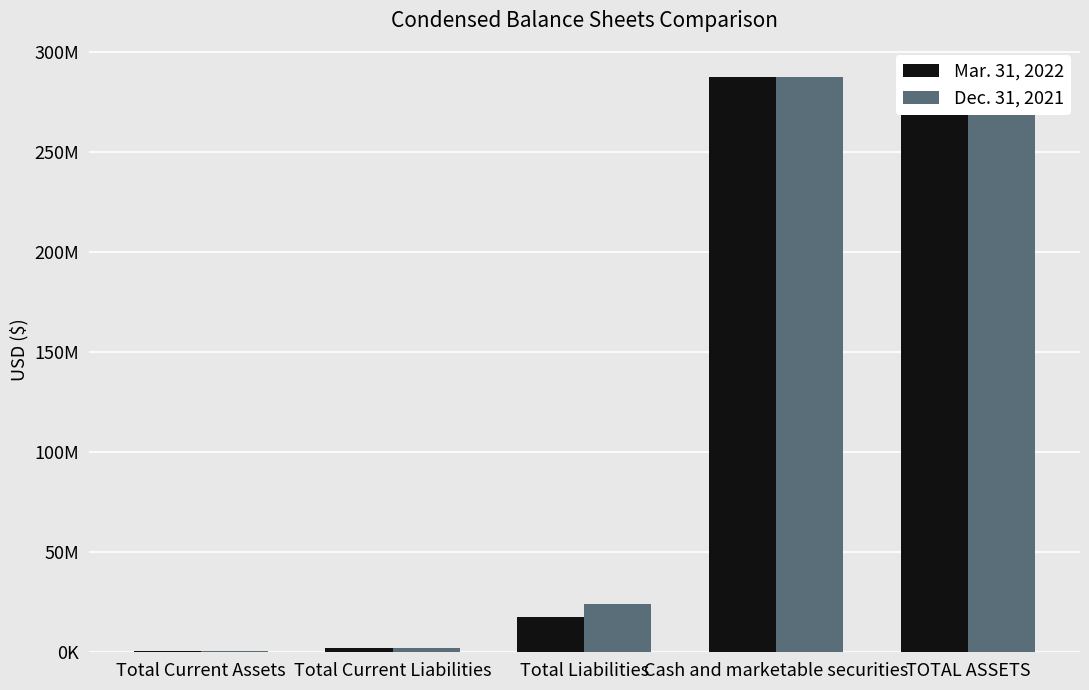

Read the Dec. 31, 2021 value at Total Current Liabilities, to the nearest 50.

1927900